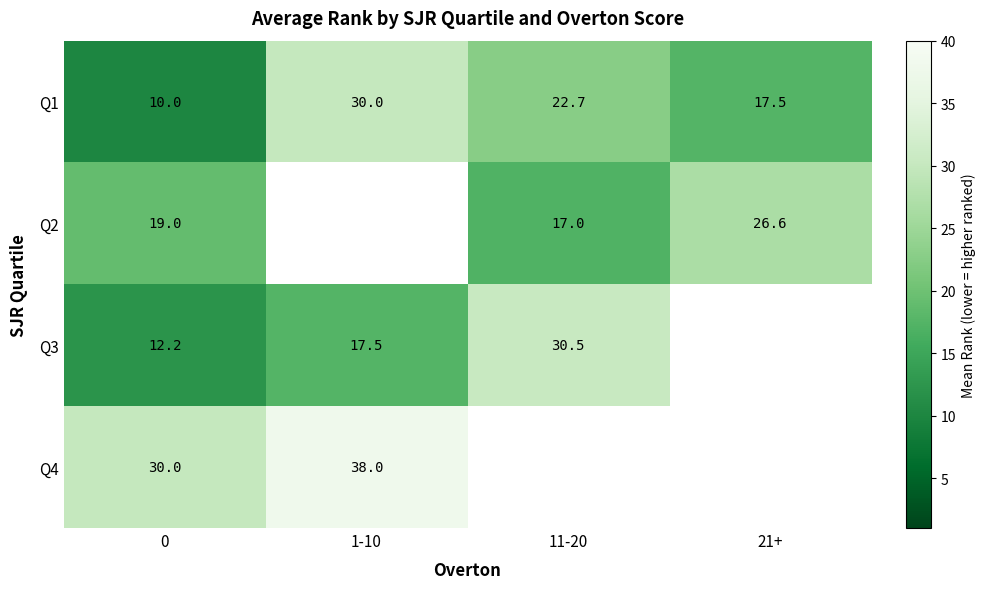

How many categories are shown in the chart?

4